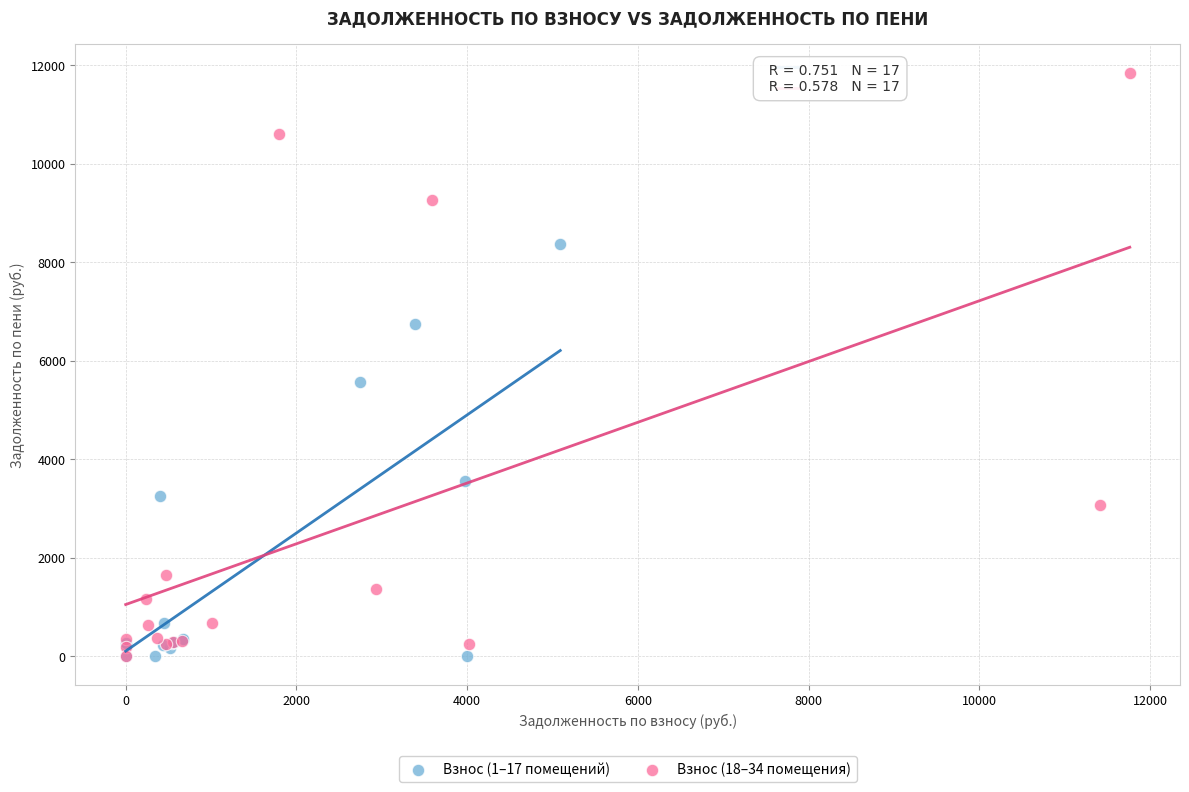

Which series reaches the maximum Y coordinate?

Взнос (18–34 помещения)